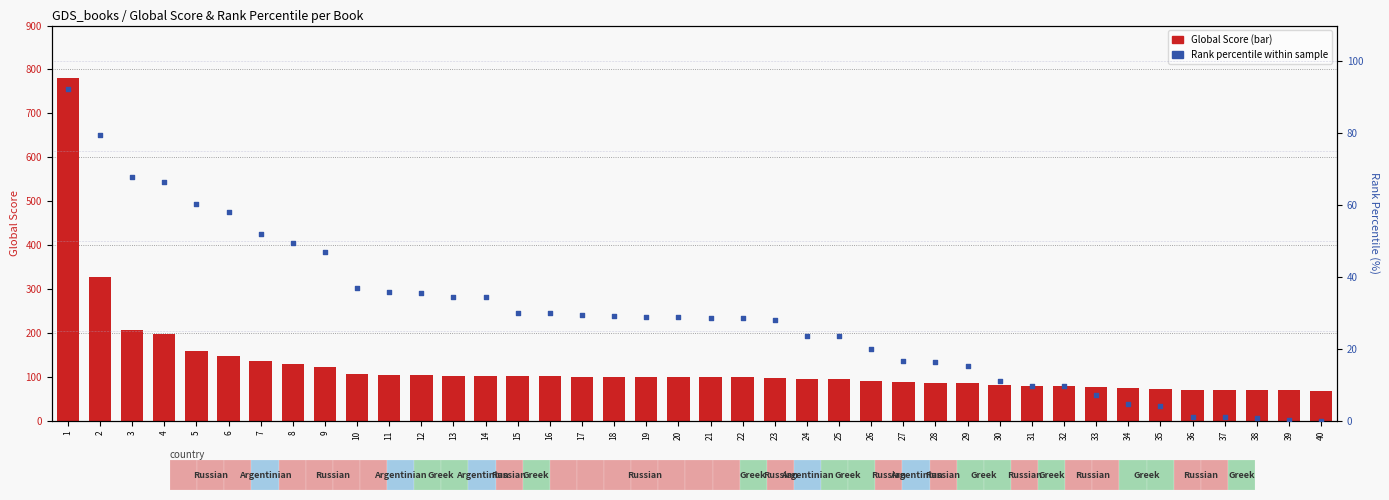

Is the value of Rank percentile within sample at 40 greater than the value of Global Score at 14?

No